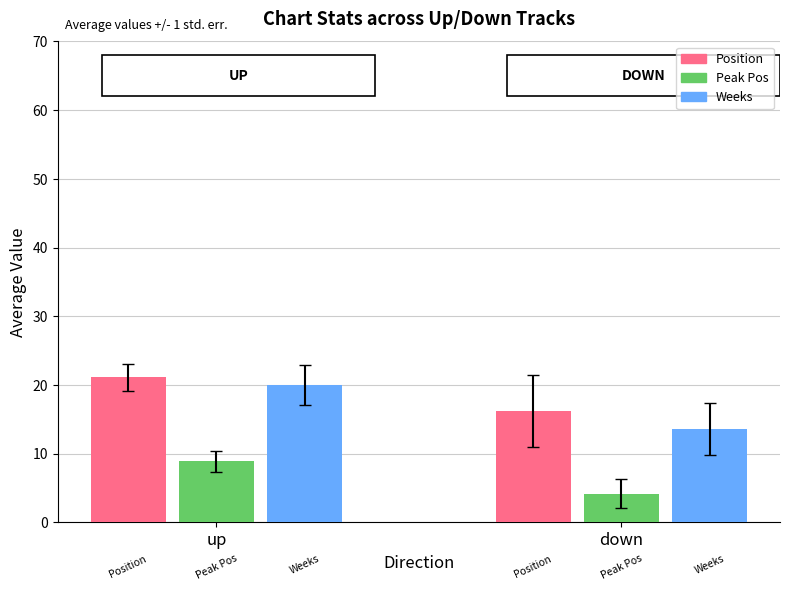

Is it true that Avg Position equals 8.1 at down?

False